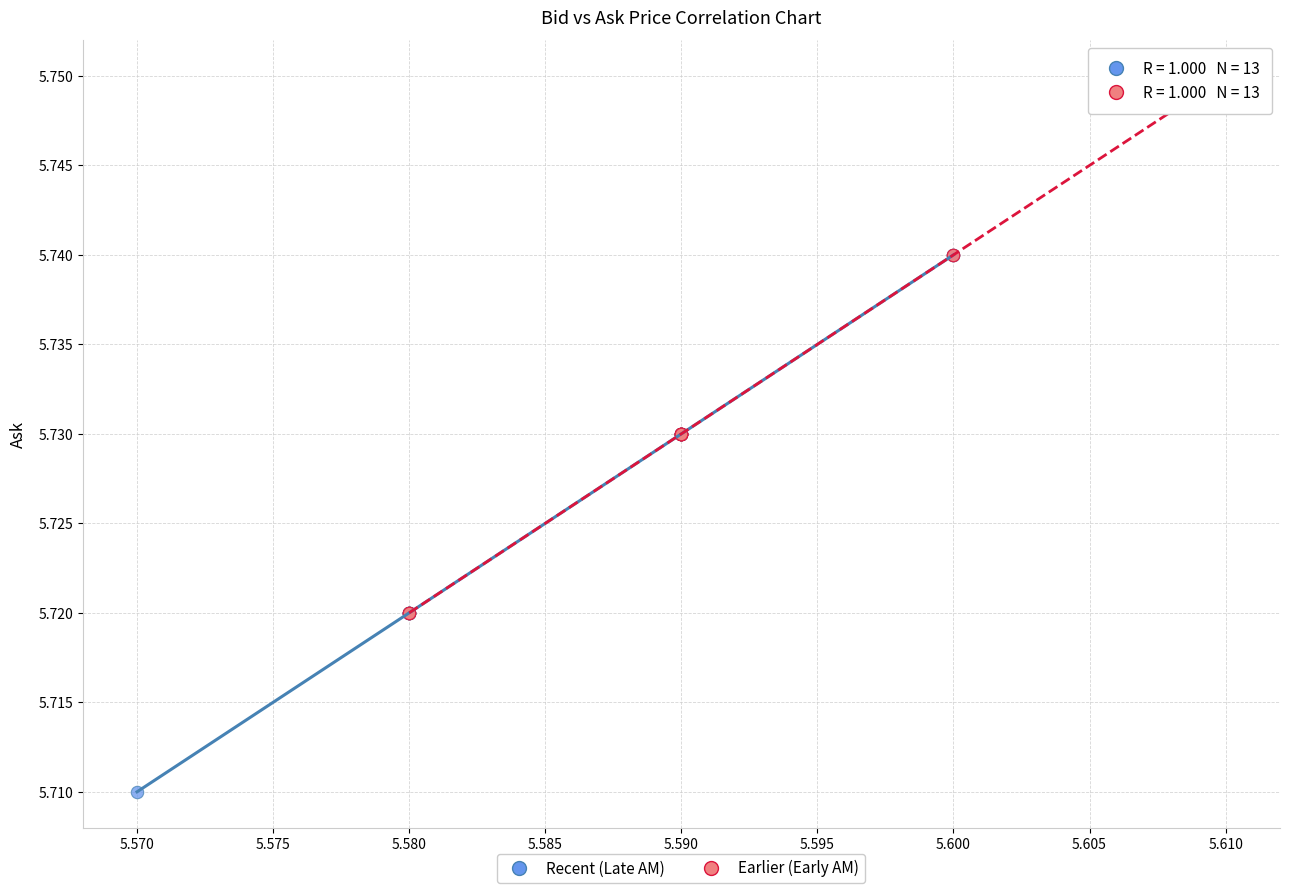

What are all the series names shown in the legend?

Recent (Late AM), Earlier (Early AM)